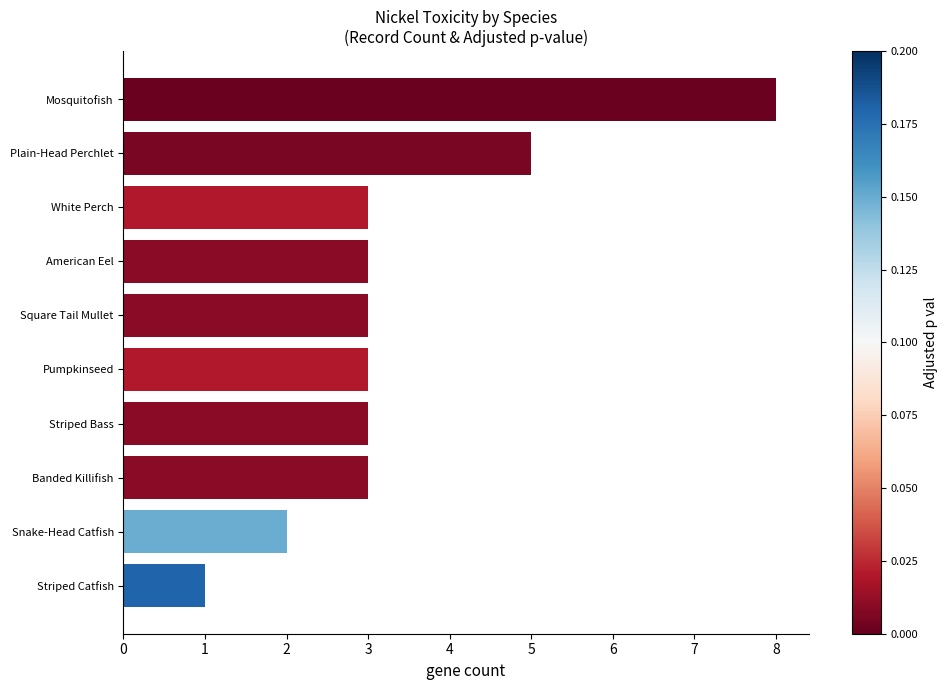

Count the values in the range 3 to 4.

6